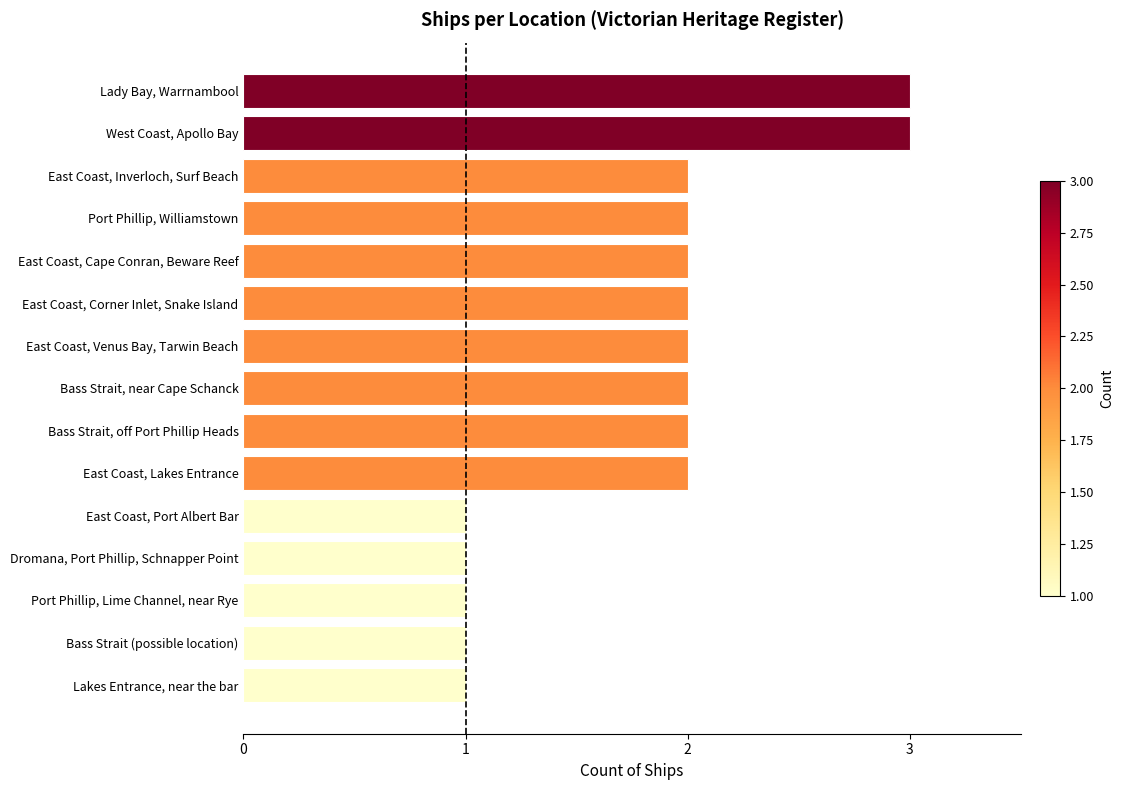

What is the maximum value shown in the chart?

3